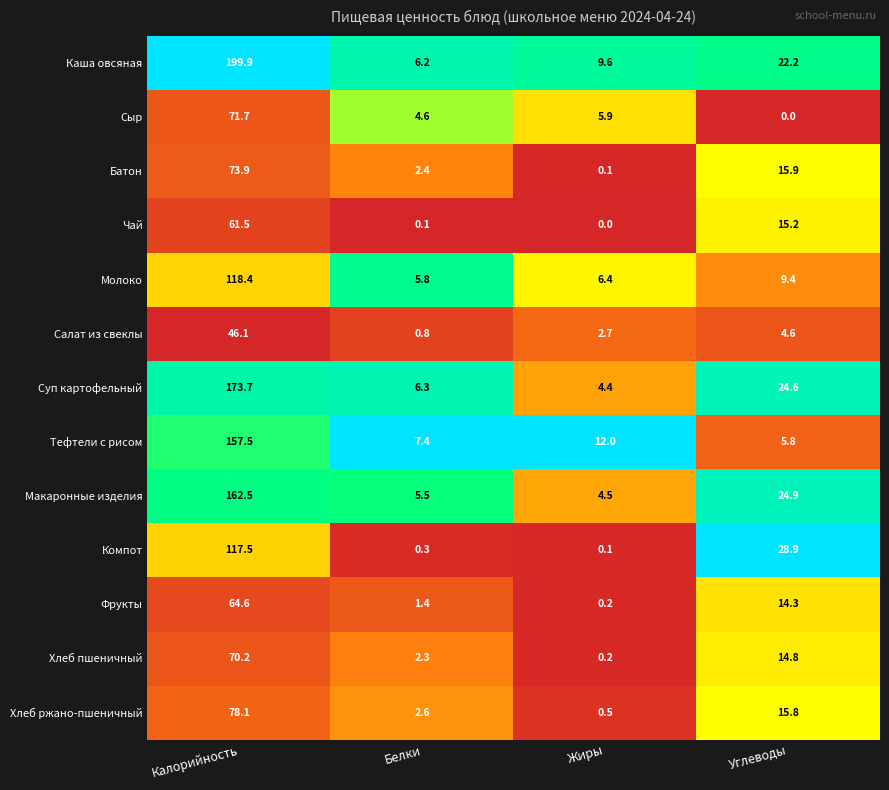

True or false: Фрукты has a value of 64.6 at Калорийность.

True